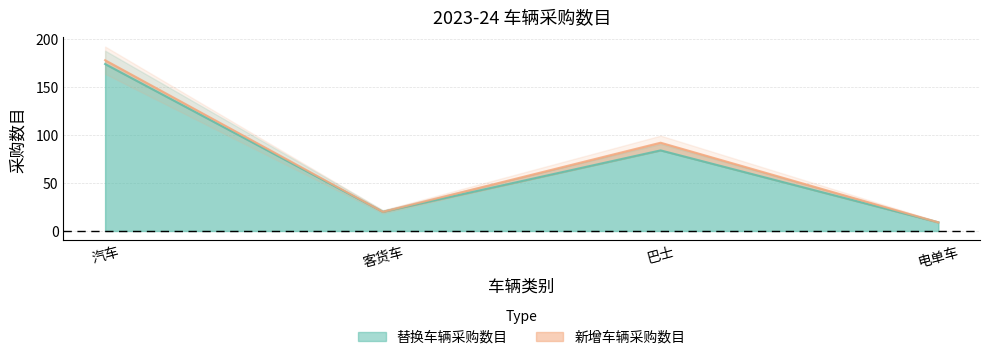

Does the chart have visible grid lines?

Yes